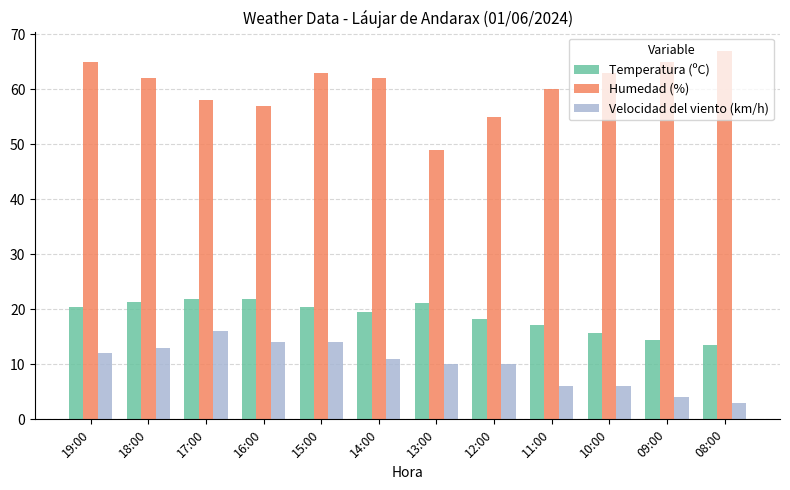

What is the spread (max minus min) of values at 18:00?

49.0